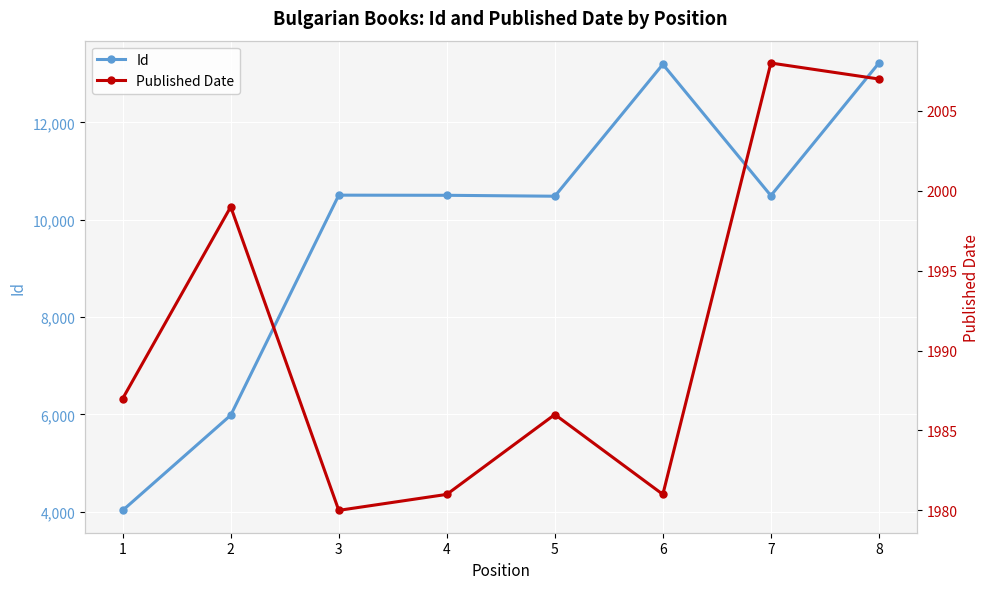

List the labels in order of Id value, largest first.

8, 6, 3, 4, 7, 5, 2, 1